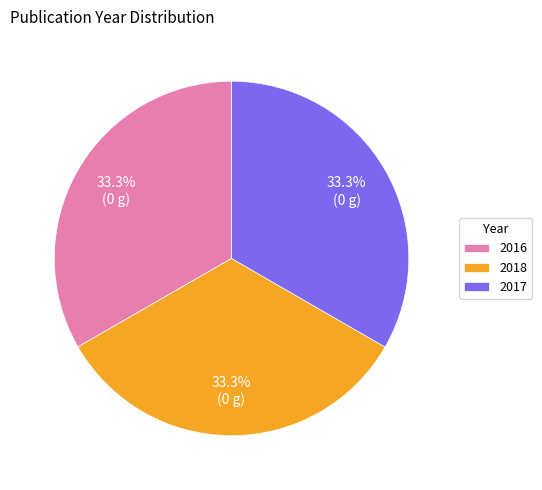

What is the ratio of the value at 2016 to the value at 2017?

1.0